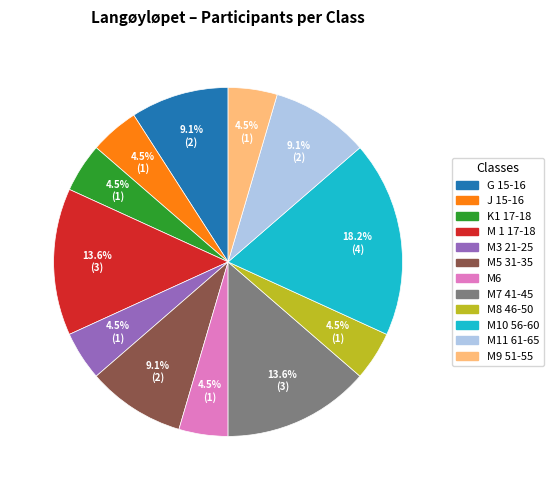

To the nearest percent, what is the difference between the M8 46-50 and M7 41-45 slice percentages?

9%